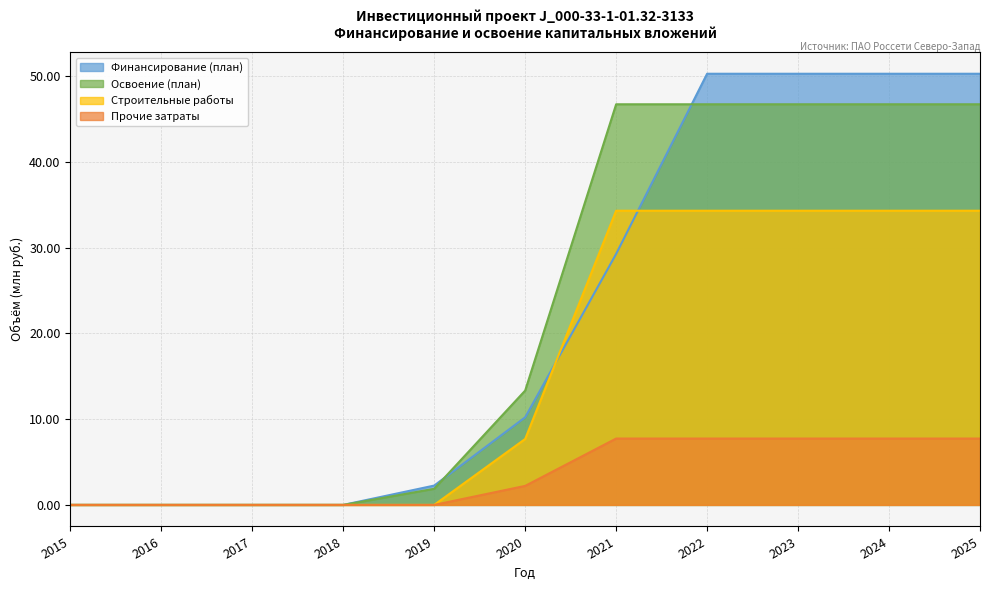

What is the difference between the maximum and minimum values in the Освоение (план) series?

46.7